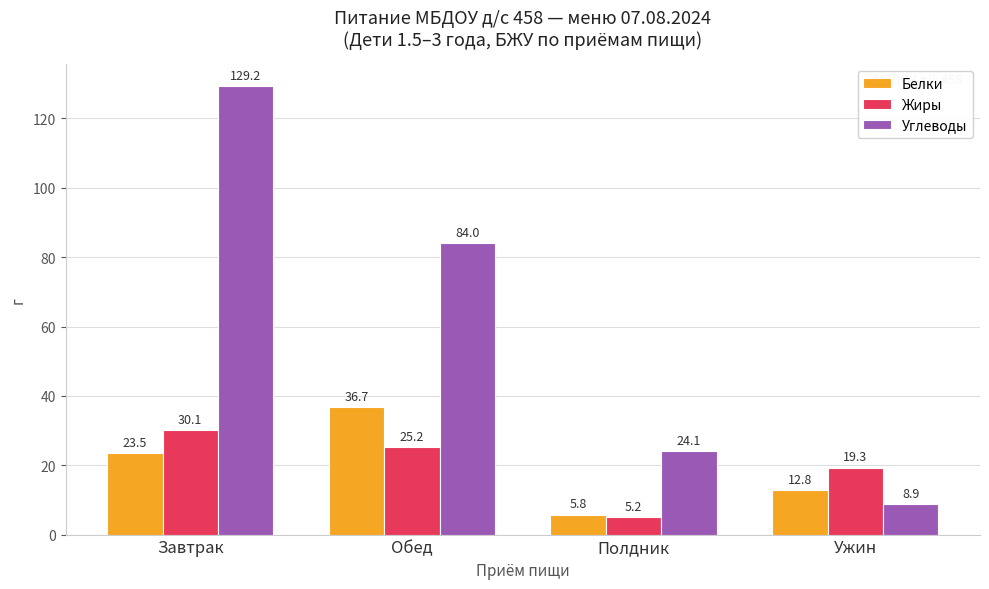

Which series has the largest total across all categories?

Углеводы